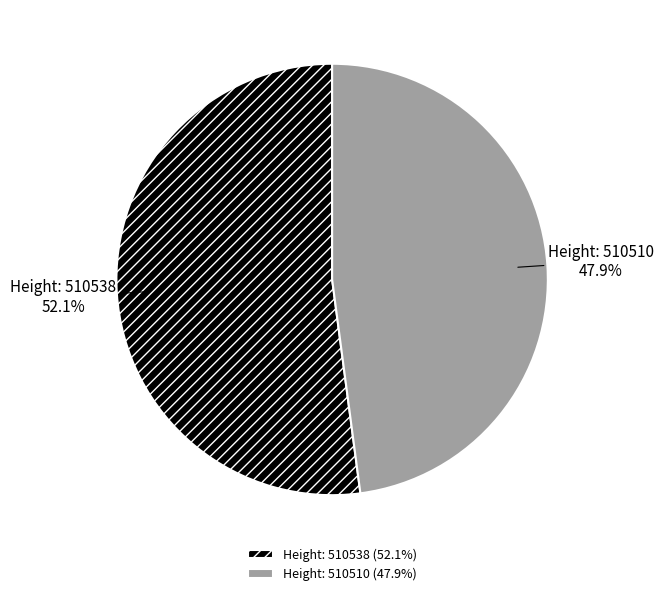

What portion of the pie excludes Height: 510538 (52.1%)?

47.9%